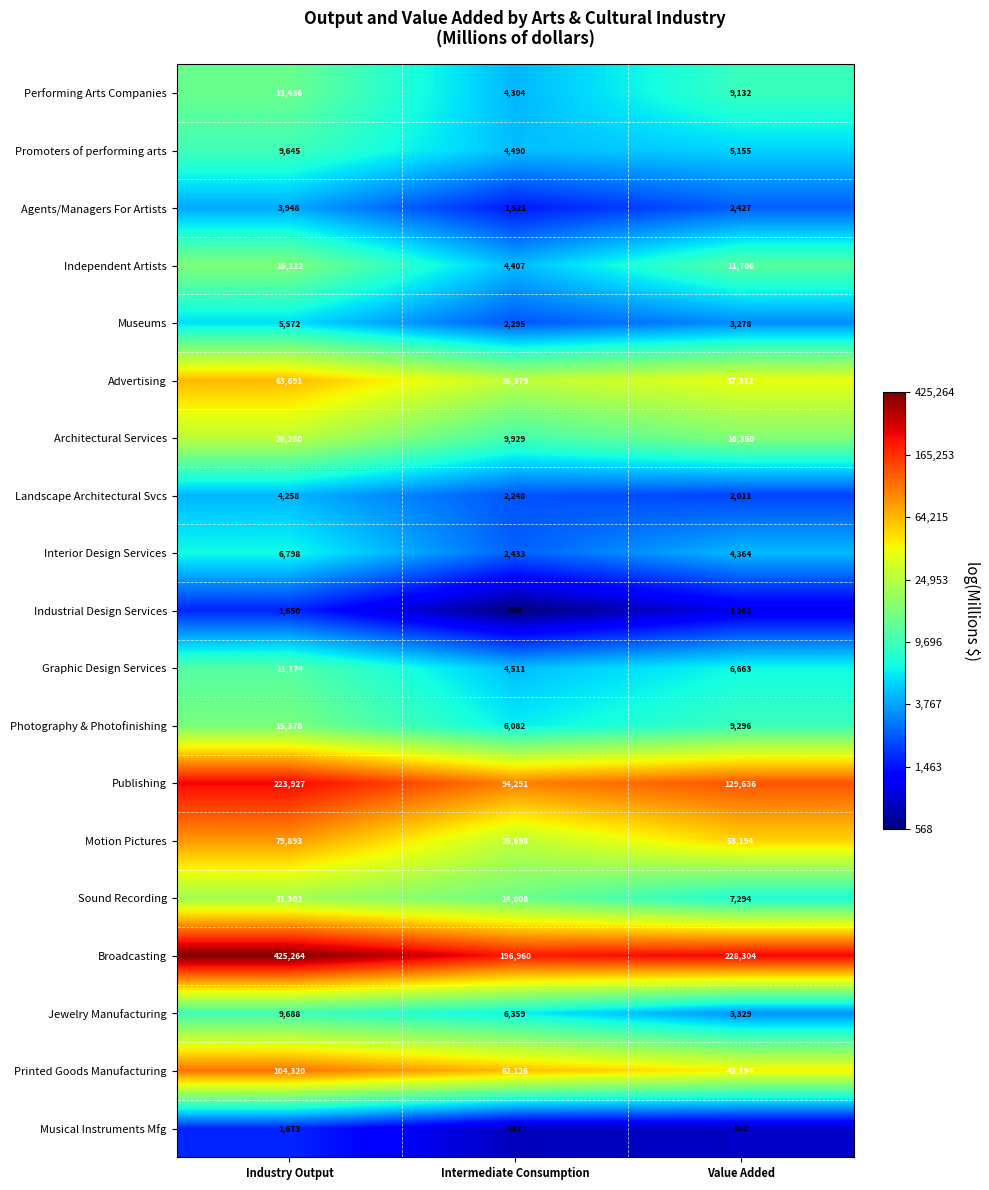

At which category is the sum across all series the highest?

Industry Output